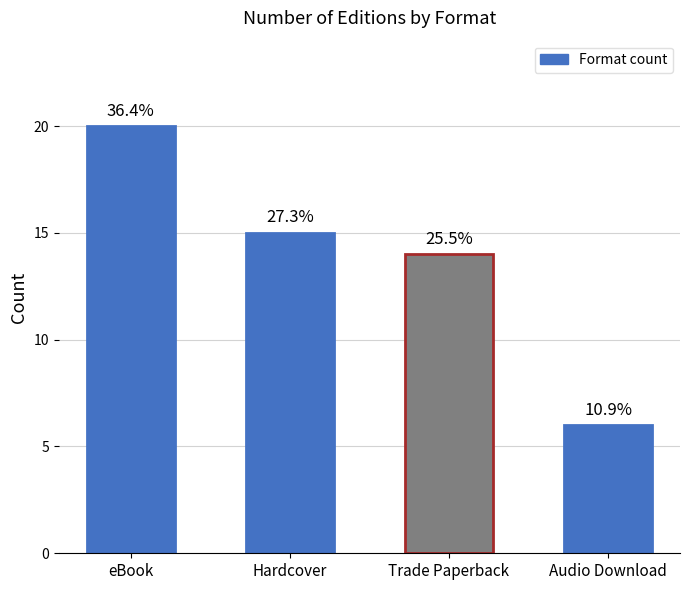

What is the value of the 1st bar from the left?

20